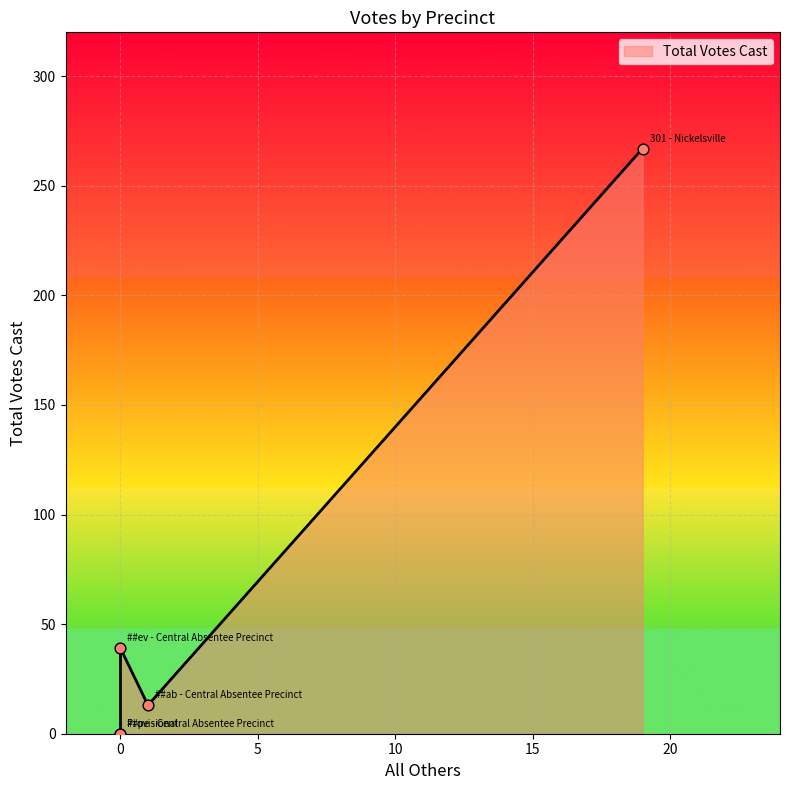

Which has a higher value, ##ev - Central Absentee Precinct or 301 - Nickelsville?

301 - Nickelsville